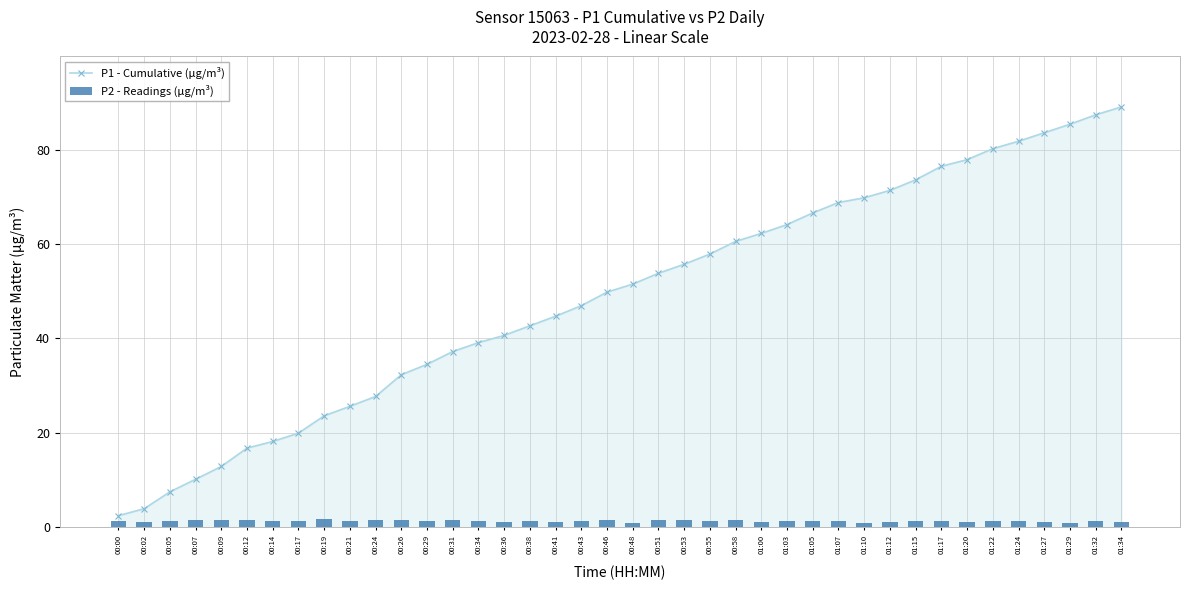

What is the label of the 21st bar from the right?

00:46